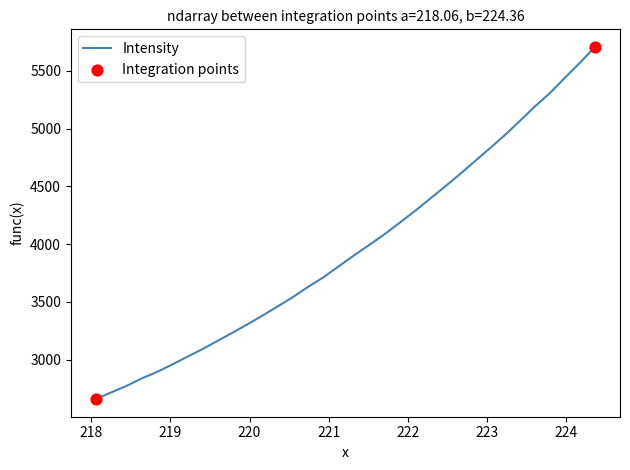

What is the difference between the maximum and minimum values?

3048.9